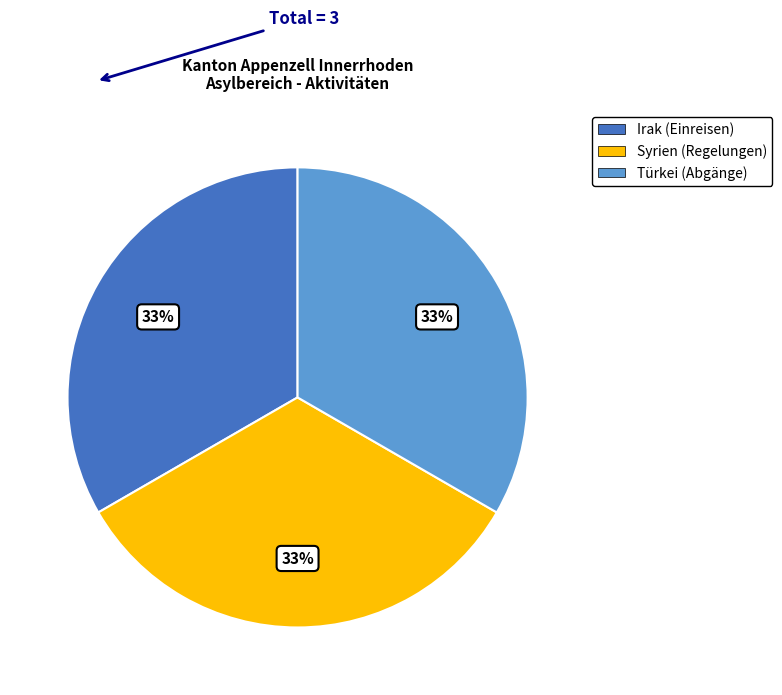

Is there a majority slice in this chart?

No